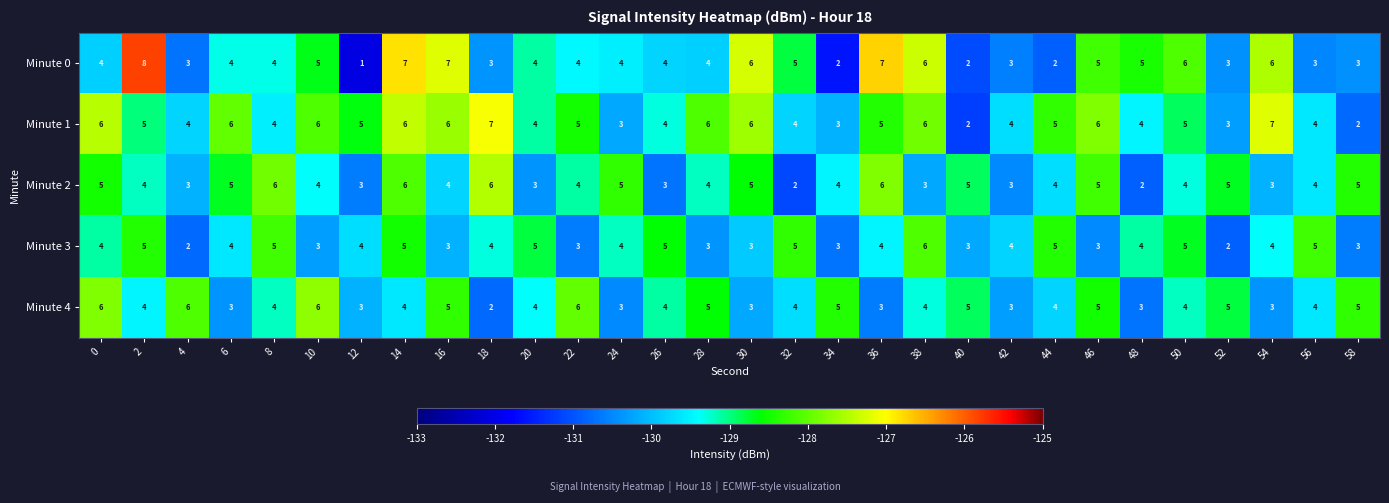

What is the difference between the maximum and second lowest values in the Minute 1 series?

5